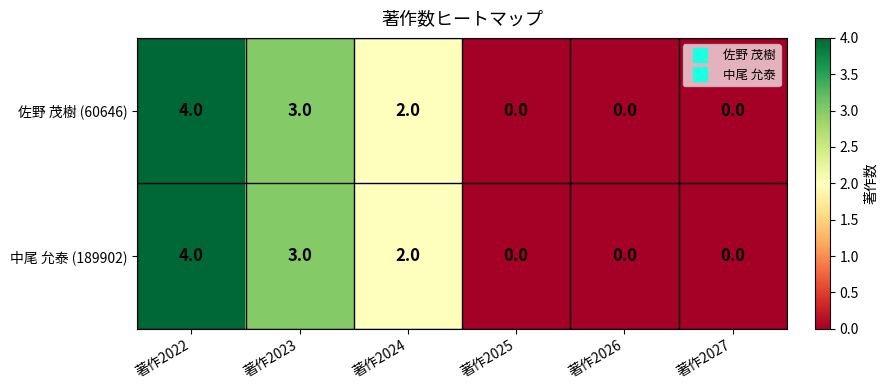

At which category is the sum across all series the highest?

著作2022